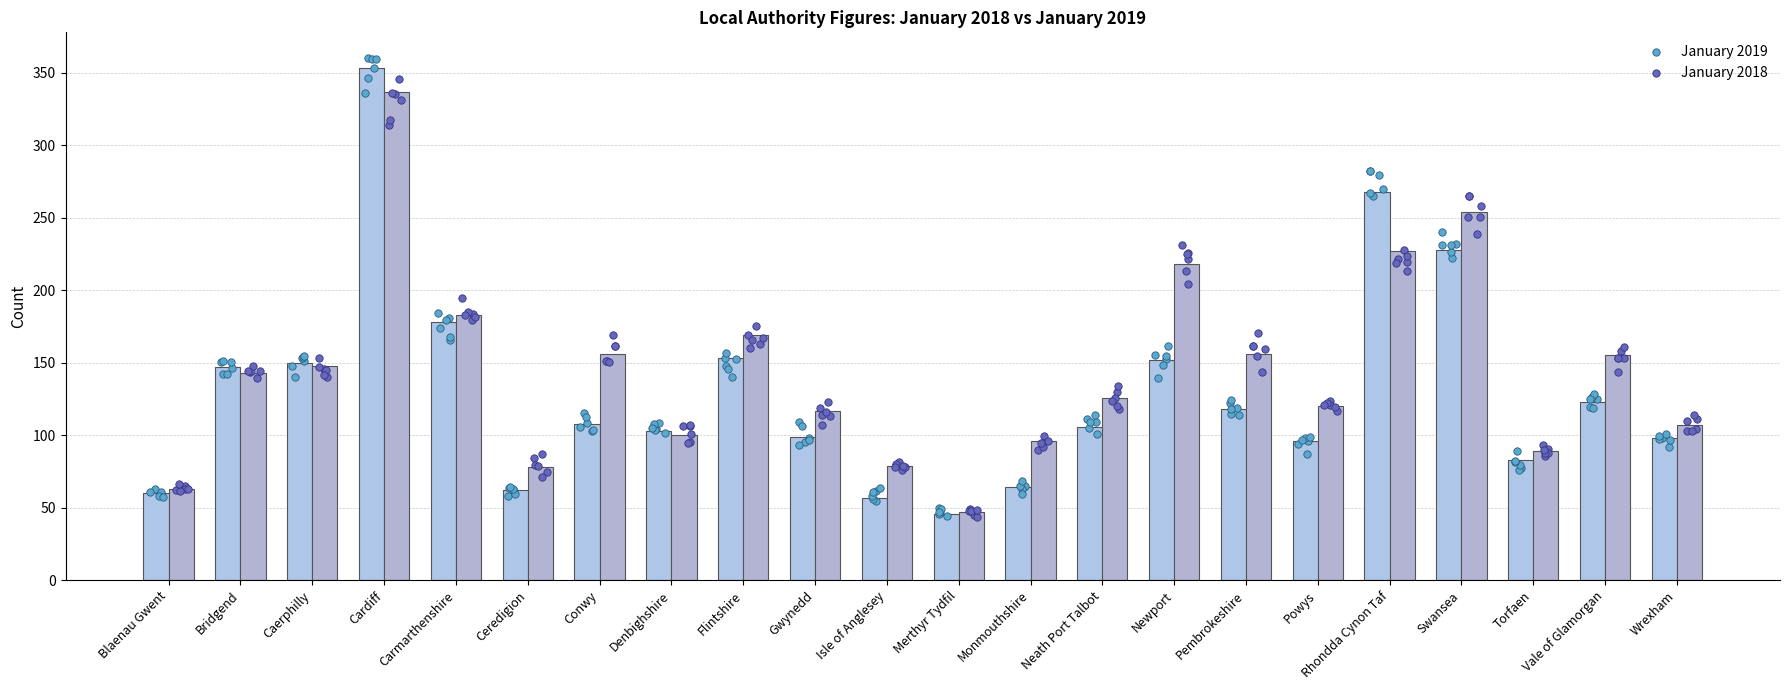

Which series has the largest total across all categories?

January 2018